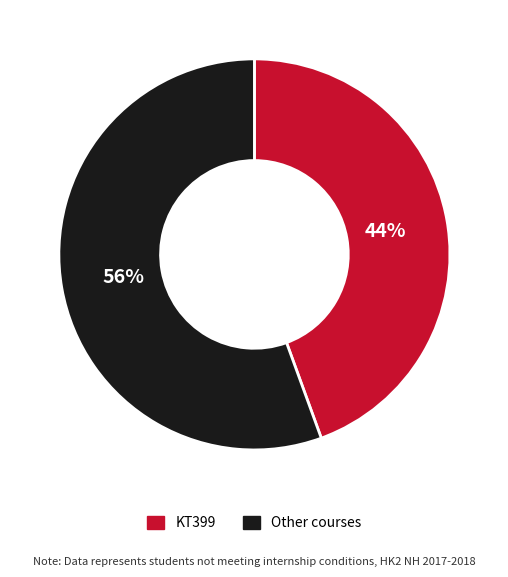

How many slices are in this pie chart?

2